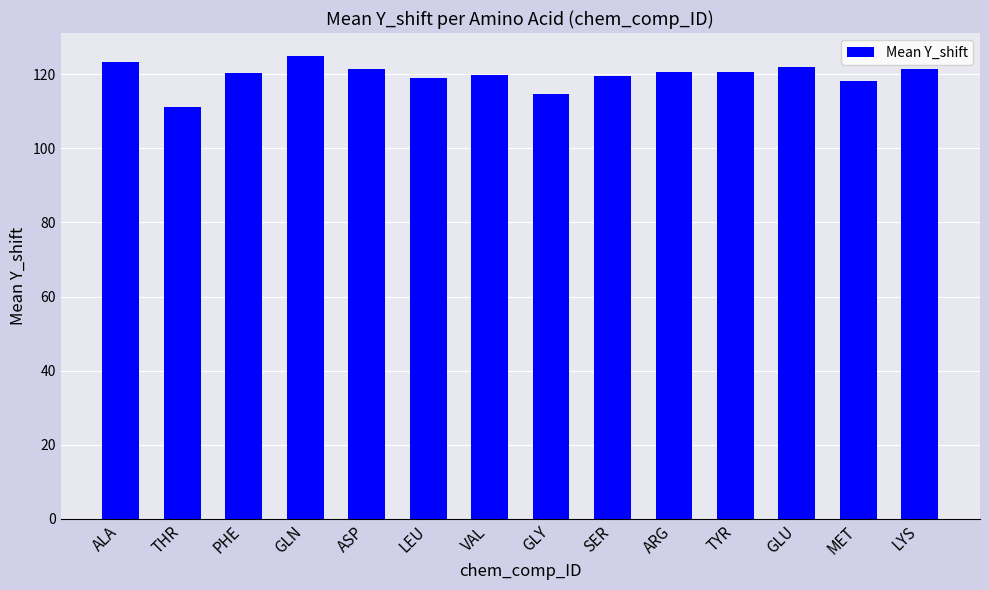

What position from the right is LYS?

1